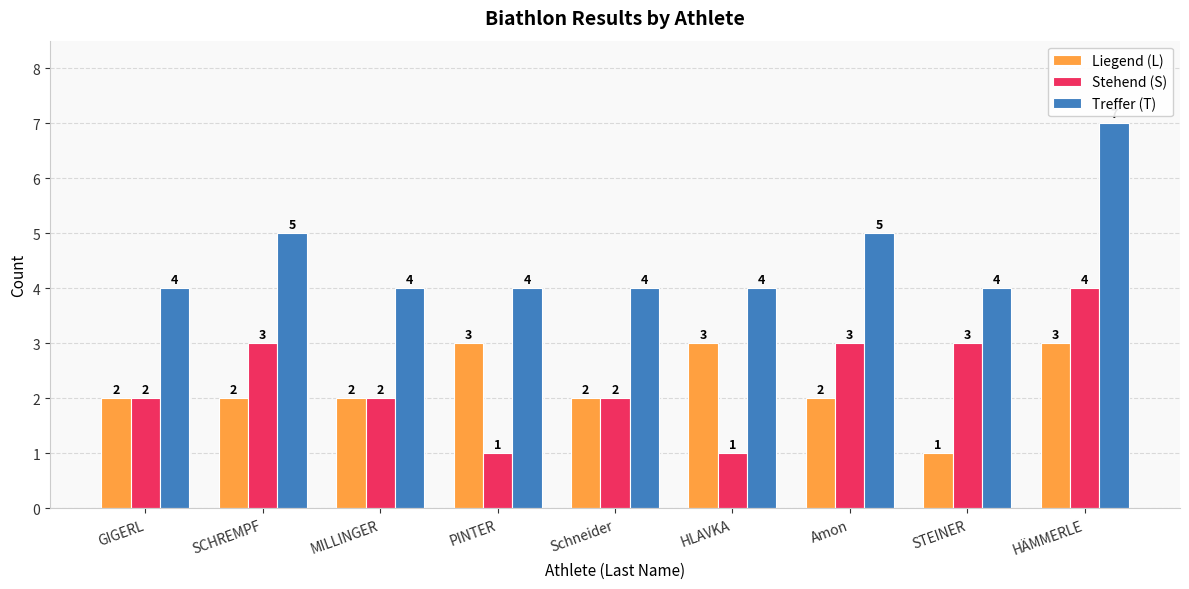

At SCHREMPF, list the series in order from smallest to largest.

Liegend (L), Stehend (S), Treffer (T)